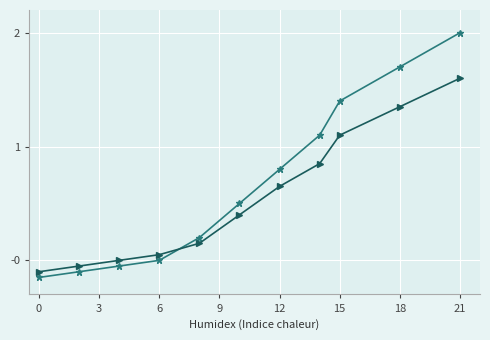

What is the maximum value shown in the chart?

2.0